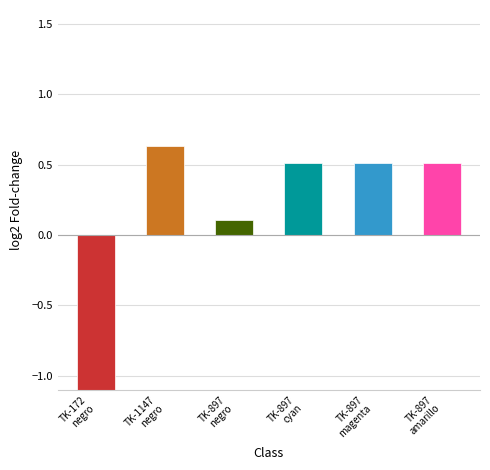

Reading left to right, list all the values displayed in this chart.

TK-172
negro=-2.7	TK-1147
negro=0.6	TK-897
negro=0.1	TK-897
cyan=0.5	TK-897
magenta=0.5	TK-897
amarillo=0.5